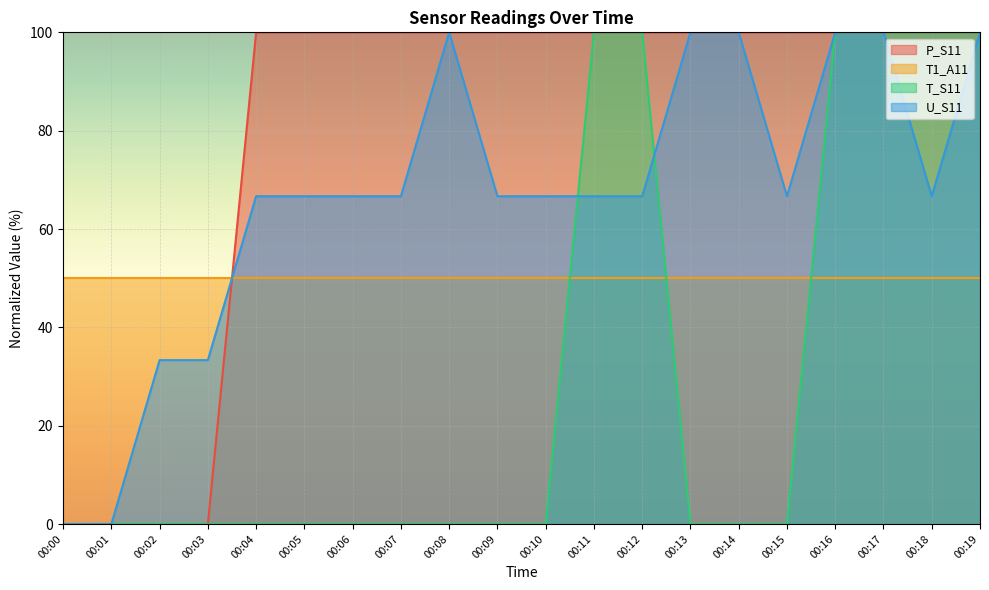

How many values in U_S11 are above zero?

18